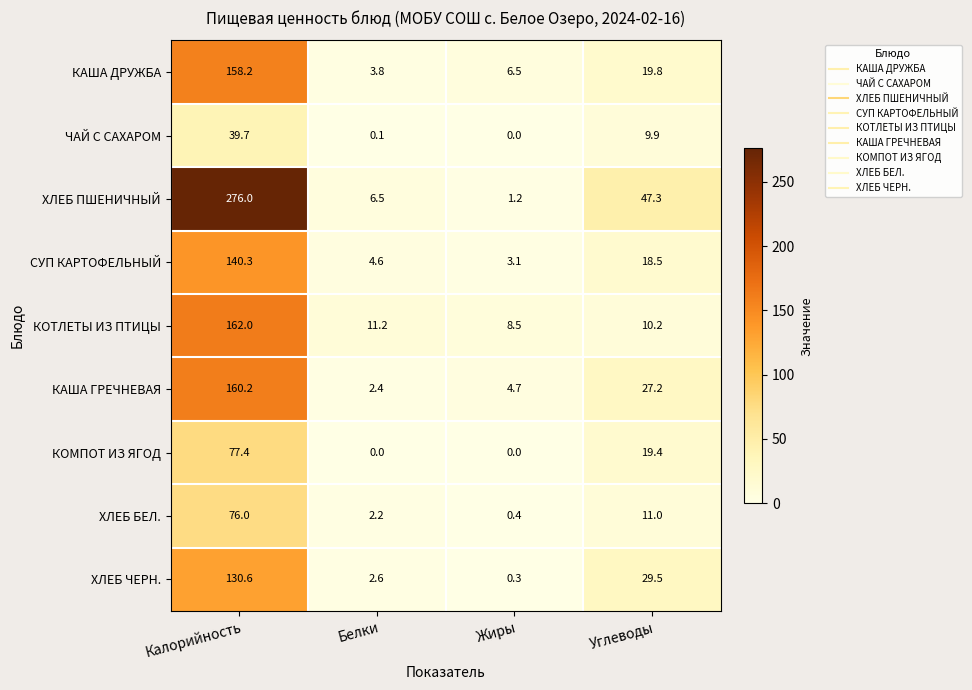

At Углеводы, list the series in order from smallest to largest.

ЧАЙ С САХАРОМ, КОТЛЕТЫ ИЗ ПТИЦЫ, ХЛЕБ БЕЛ., СУП КАРТОФЕЛЬНЫЙ, КОМПОТ ИЗ ЯГОД, КАША ДРУЖБА, КАША ГРЕЧНЕВАЯ, ХЛЕБ ЧЕРН., ХЛЕБ ПШЕНИЧНЫЙ